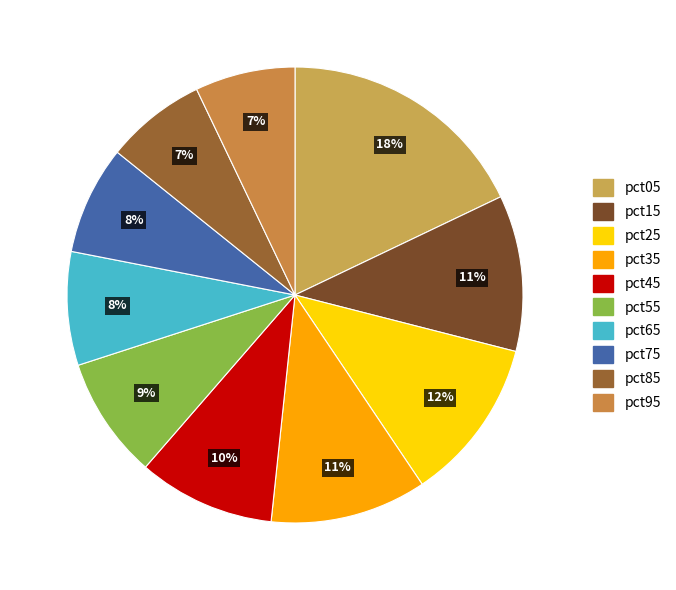

Rank the categories by value from highest to lowest.

pct05, pct25, pct35, pct15, pct45, pct55, pct65, pct75, pct85, pct95